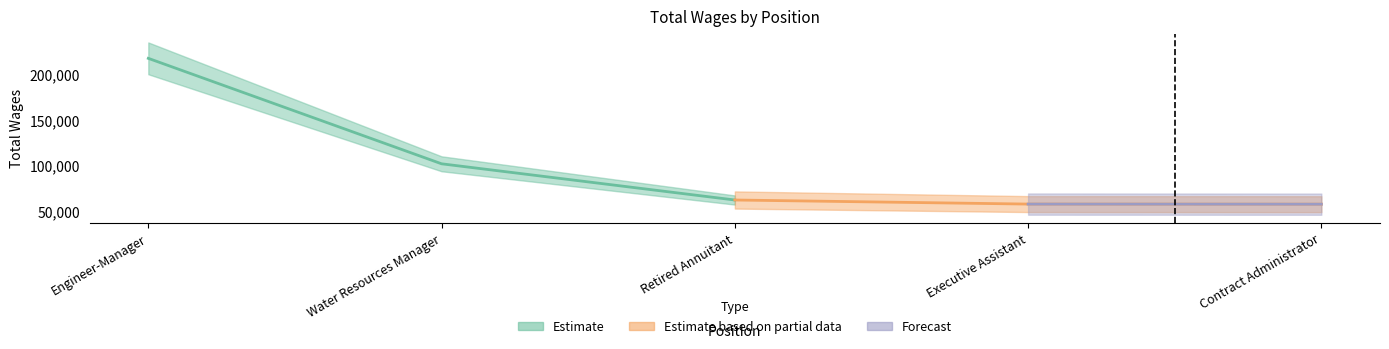

Rank the categories by value from highest to lowest.

Engineer-Manager, Water Resources Manager, Retired Annuitant, Executive Assistant, Contract Administrator